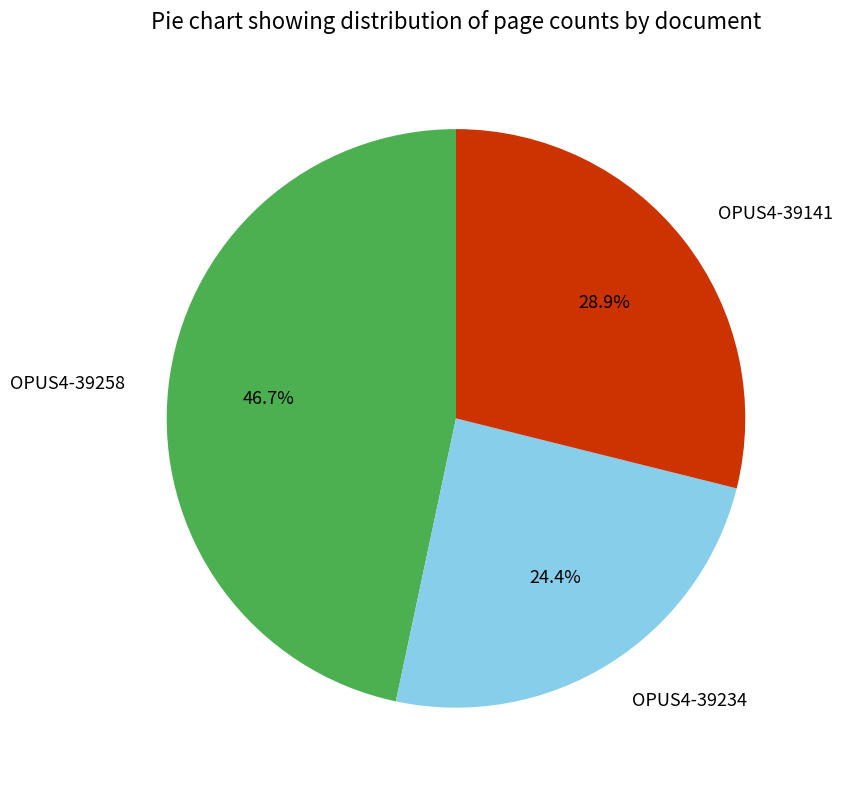

What portion of the pie excludes OPUS4-39258?

53.3%